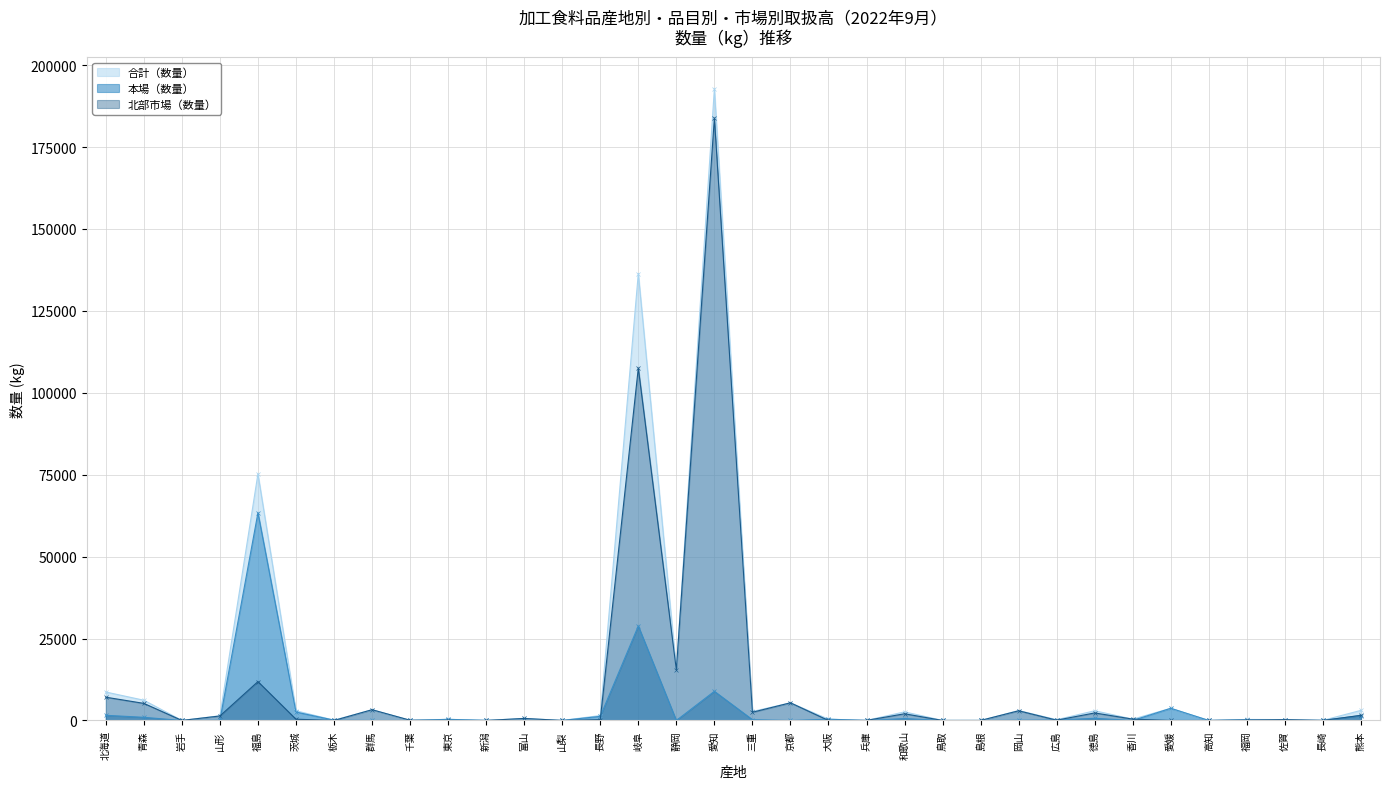

Which category has the lowest value across all series?

岩手